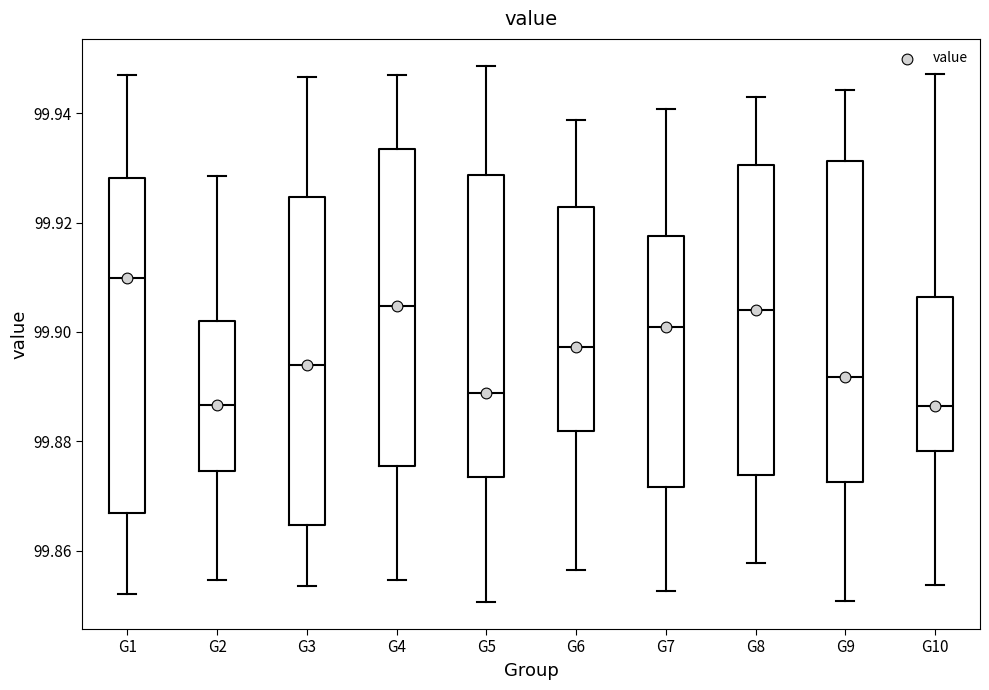

Where does the upper whisker of the box for G9 end on the y-axis? The values are not printed on the chart, so give them approximately, as read against the axis.

99.944